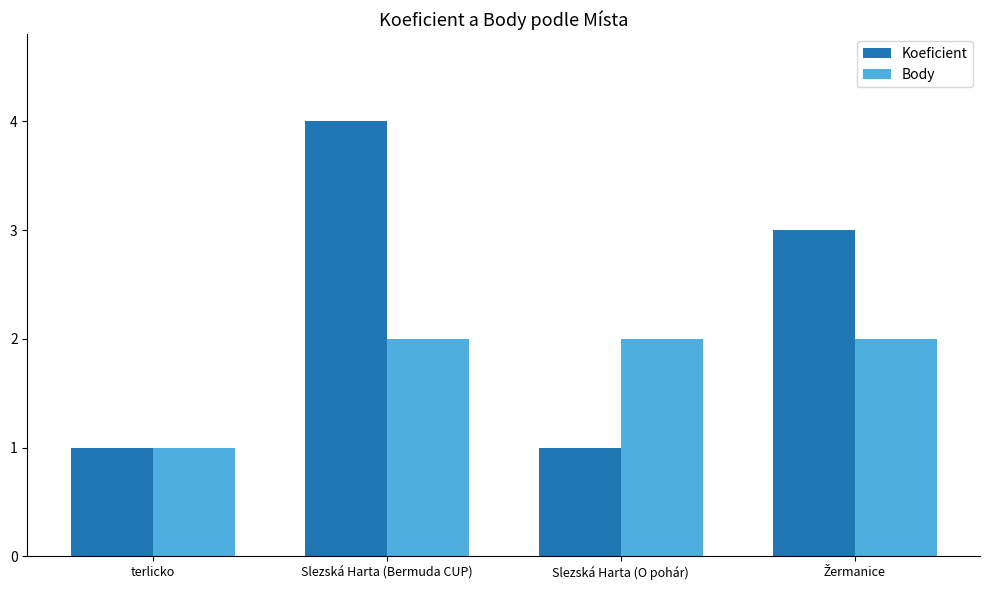

List the series in order of their overall mean, lowest first.

Body, Koeficient